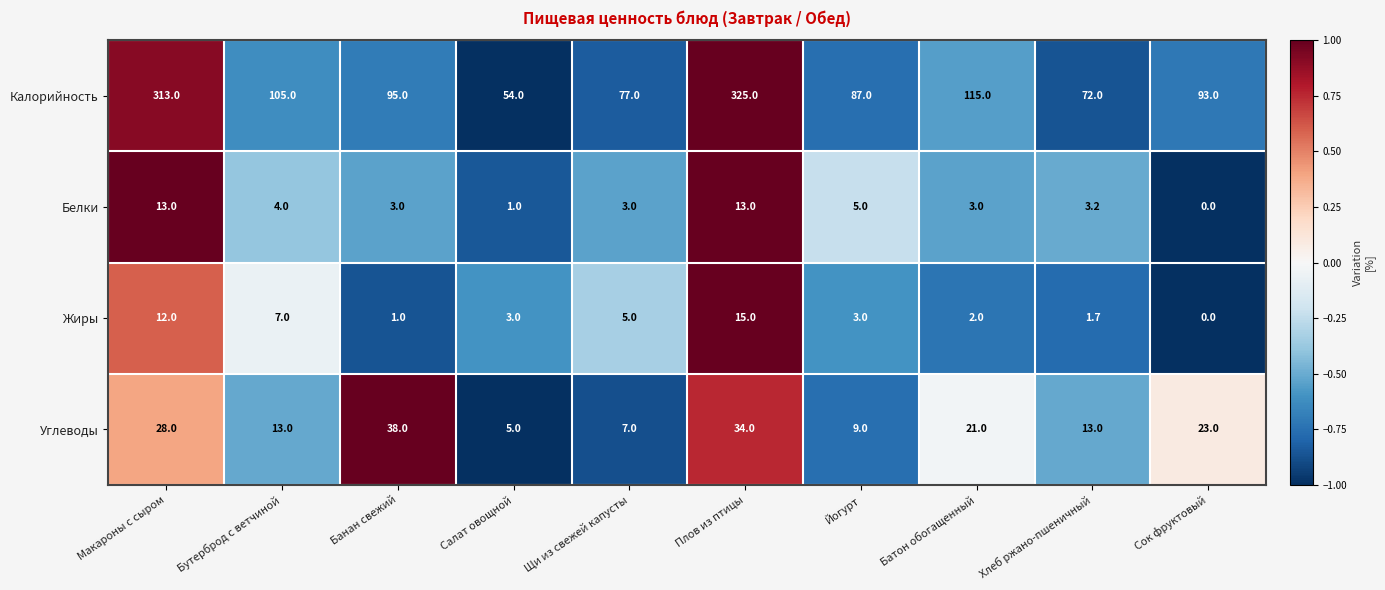

Where does the Жиры series first go above 3?

Макароны с сыром